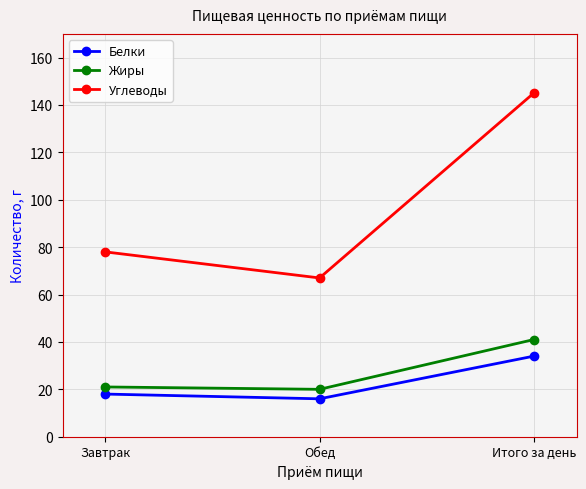

At which category is the sum across all series the highest?

Итого за день